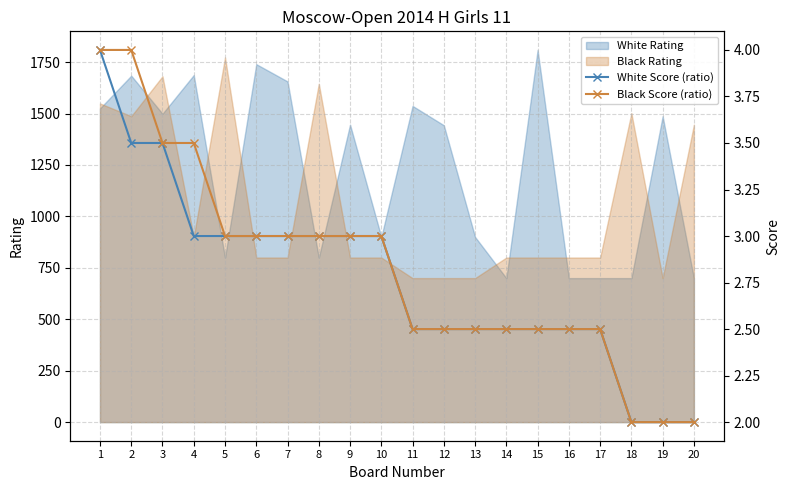

What is the maximum value for White Rating?

1809